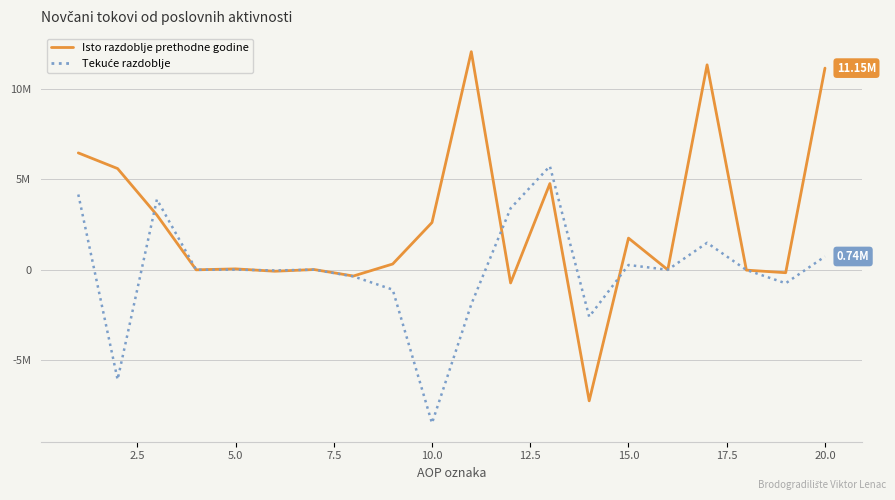

What is the greatest value displayed?

12054547